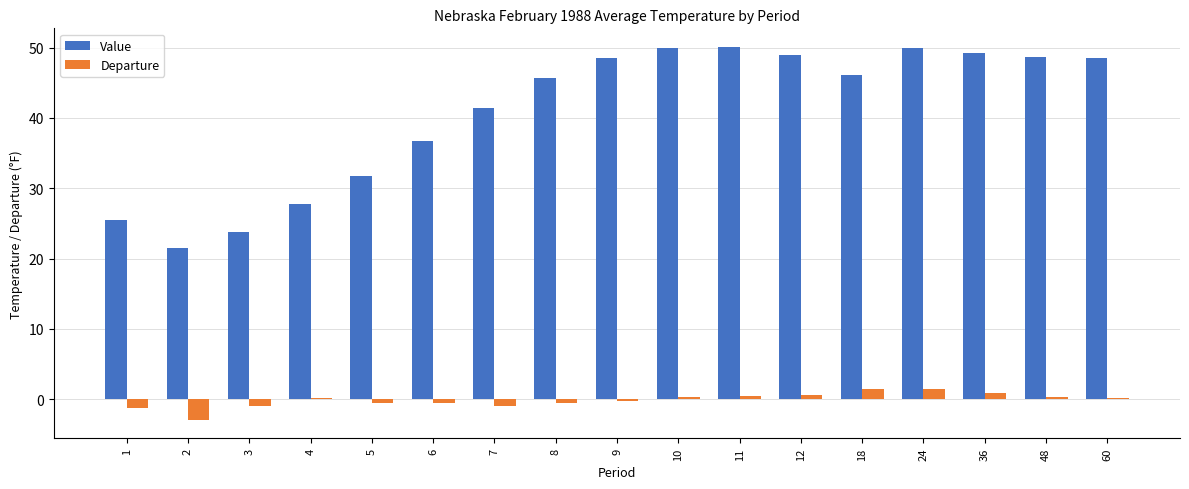

Does the chart contain stacked bars?

No